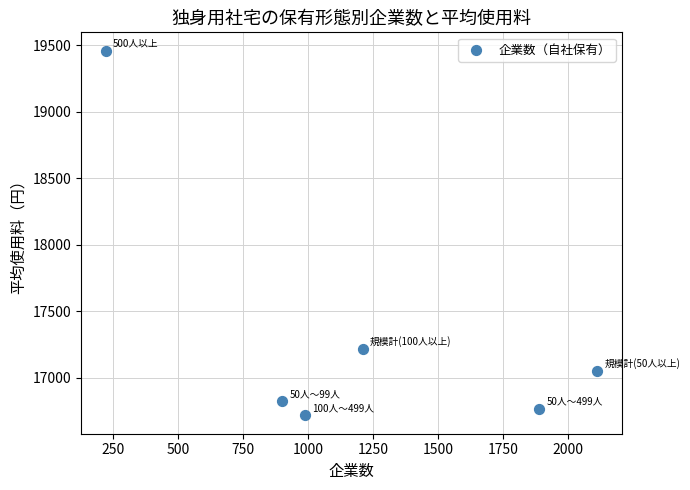

What is the average X value?

1220